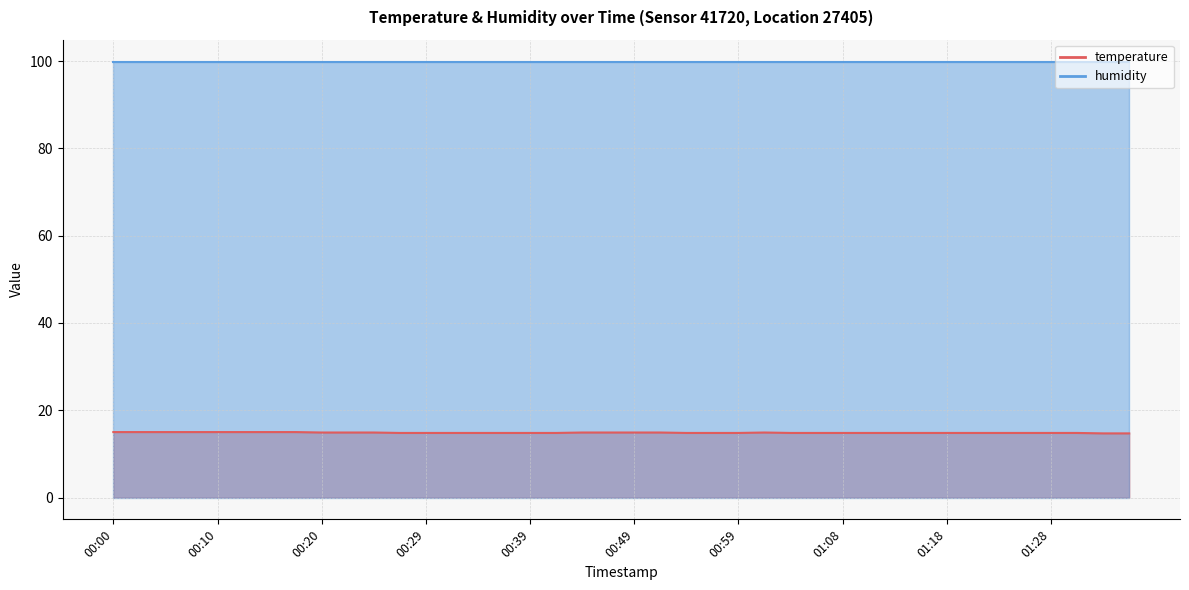

What is the label of the 40th point from the left?

01:35